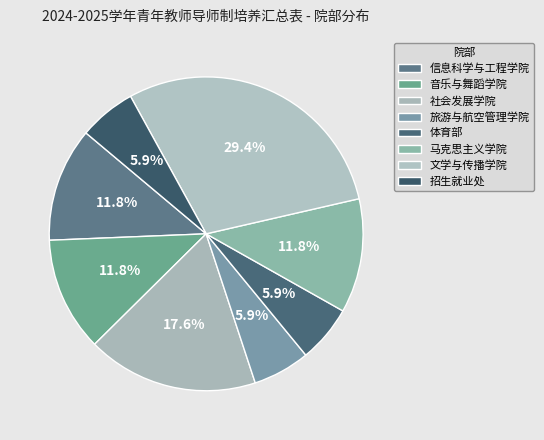

How many segments does this pie chart have?

8